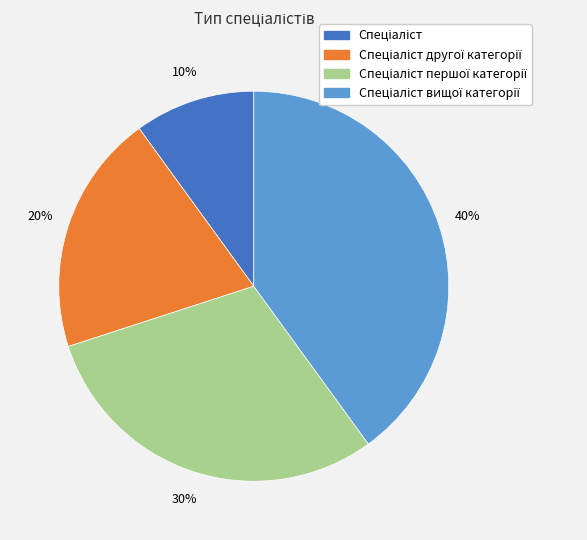

Is there a majority slice in this chart?

No